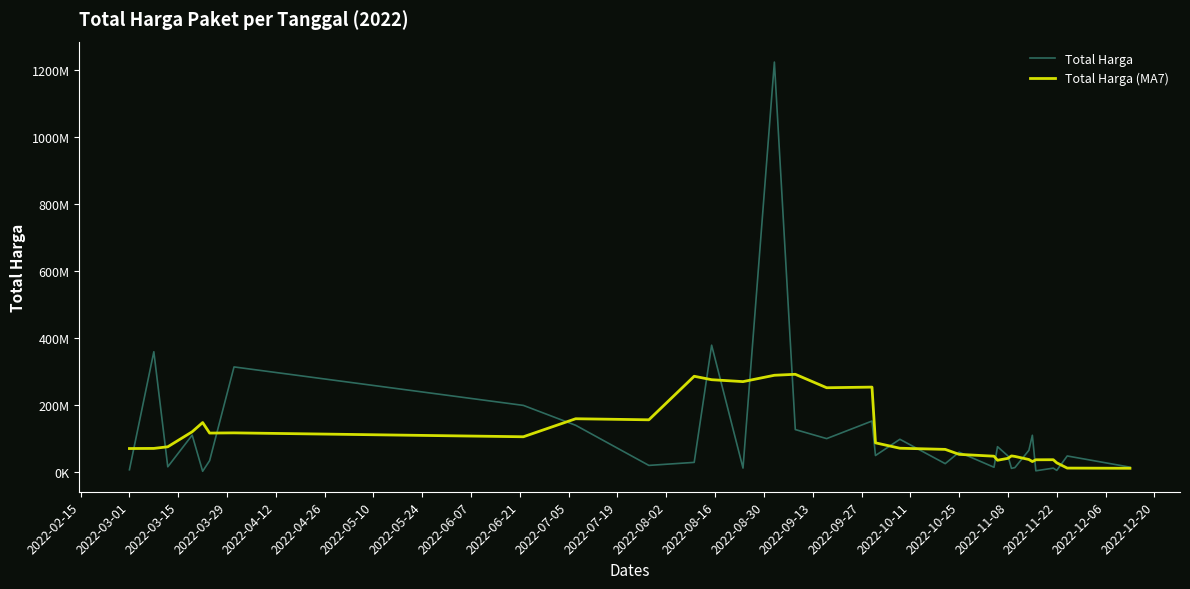

What are all the series names shown in the legend?

Total Harga, Total Harga (MA7)